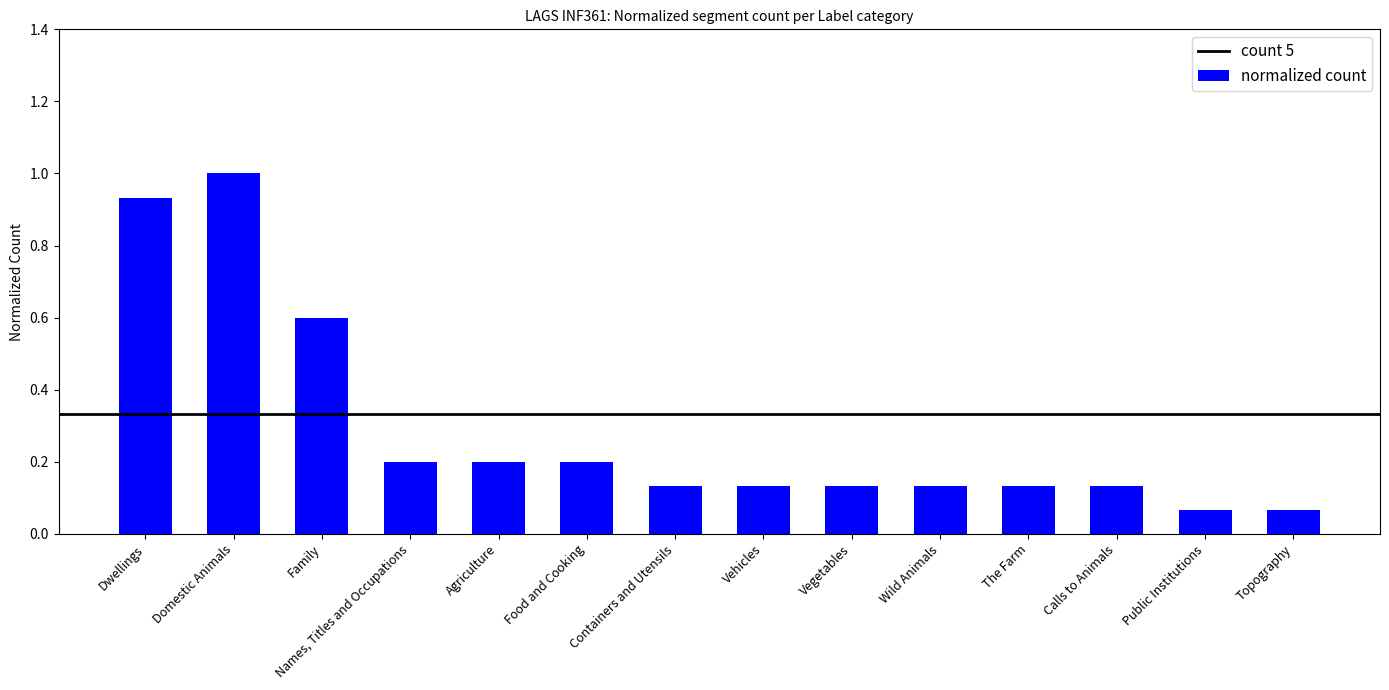

What is the average value?

0.3